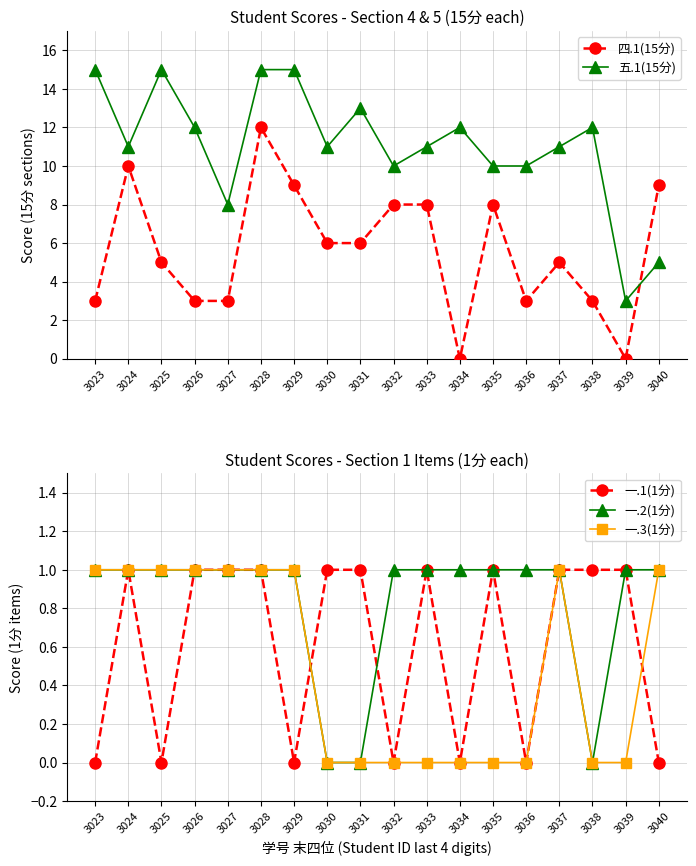

What is the average value of the 五.1(15分) series?

11